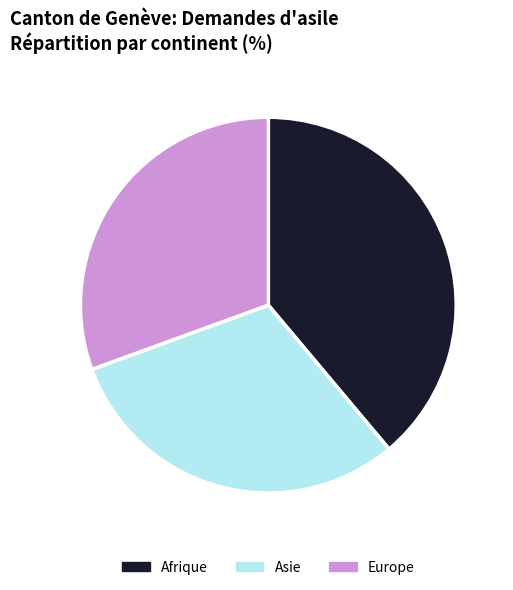

True or false: Europe accounts for 39% of the total.

False